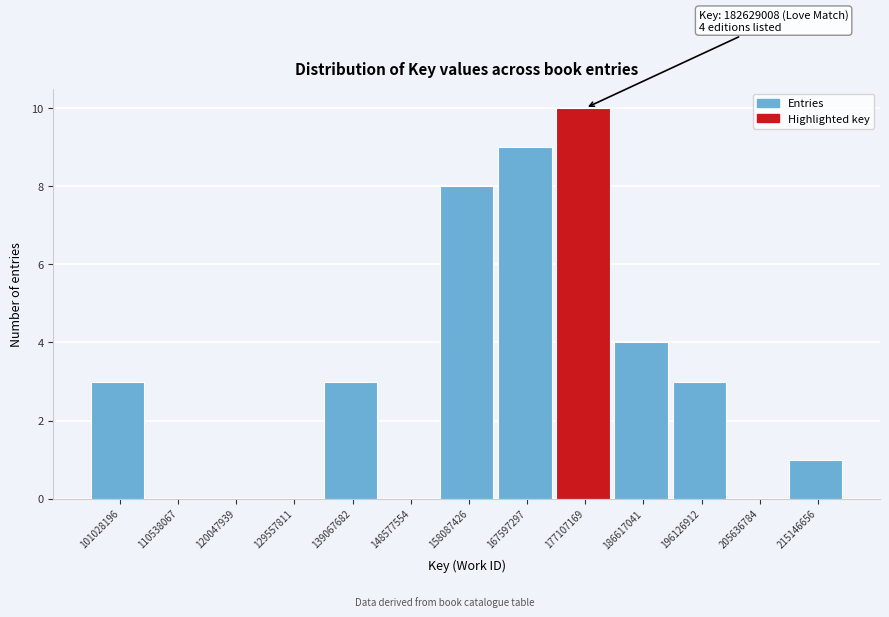

Reading left to right, list all the values displayed in this chart.

101028196=3	110538067=0	120047939=0	129557811=0	139067682=3	148577554=0	158087426=8	167597297=9	177107169=10	186617041=4	196126912=3	205636784=0	215146656=1